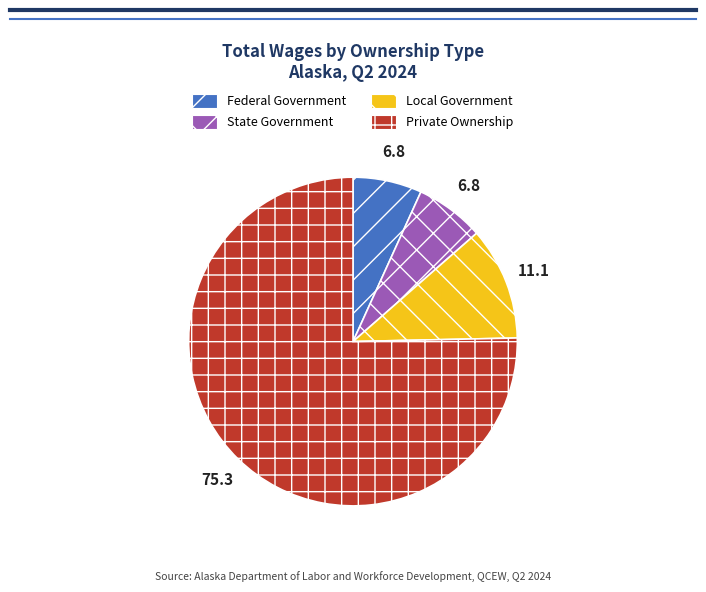

Combined, do State Government and Federal Government account for over 50%?

No